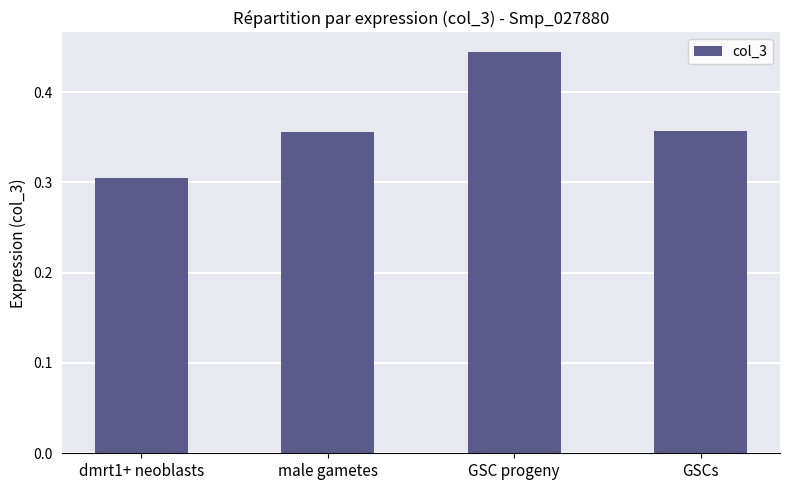

Which category has the lowest value across all series?

dmrt1+ neoblasts